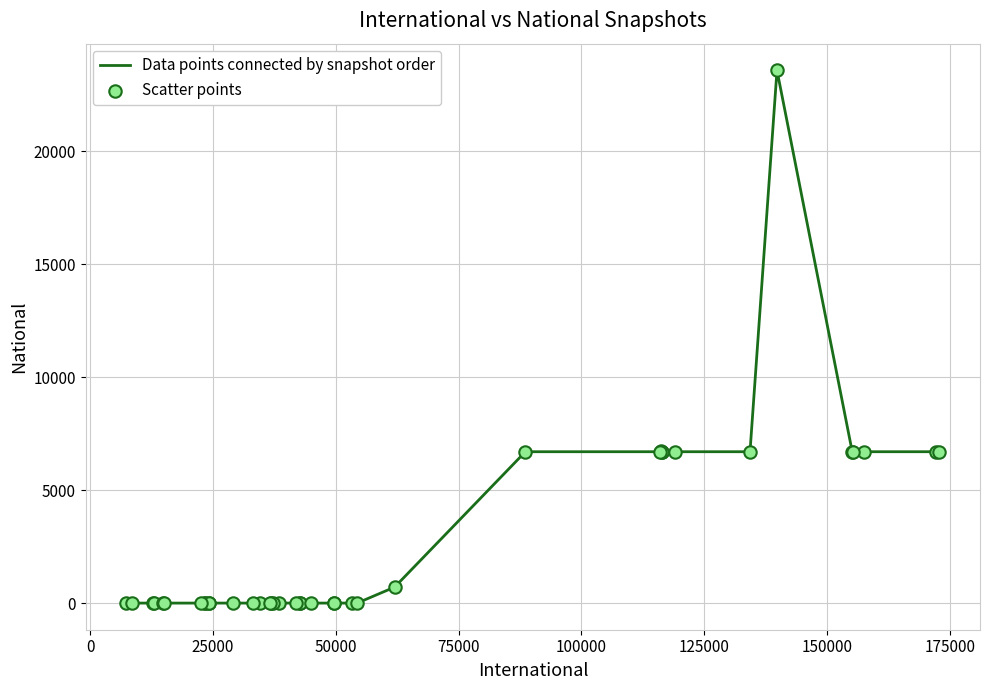

What is the difference between the maximum and minimum values?

23580